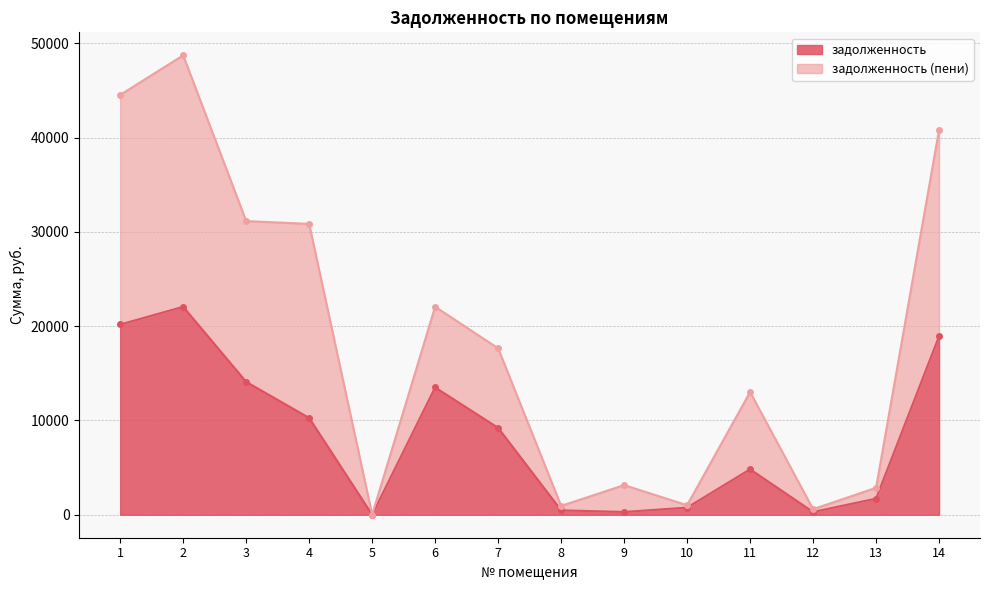

Which category has the highest value in the задолженность (пени) series?

2